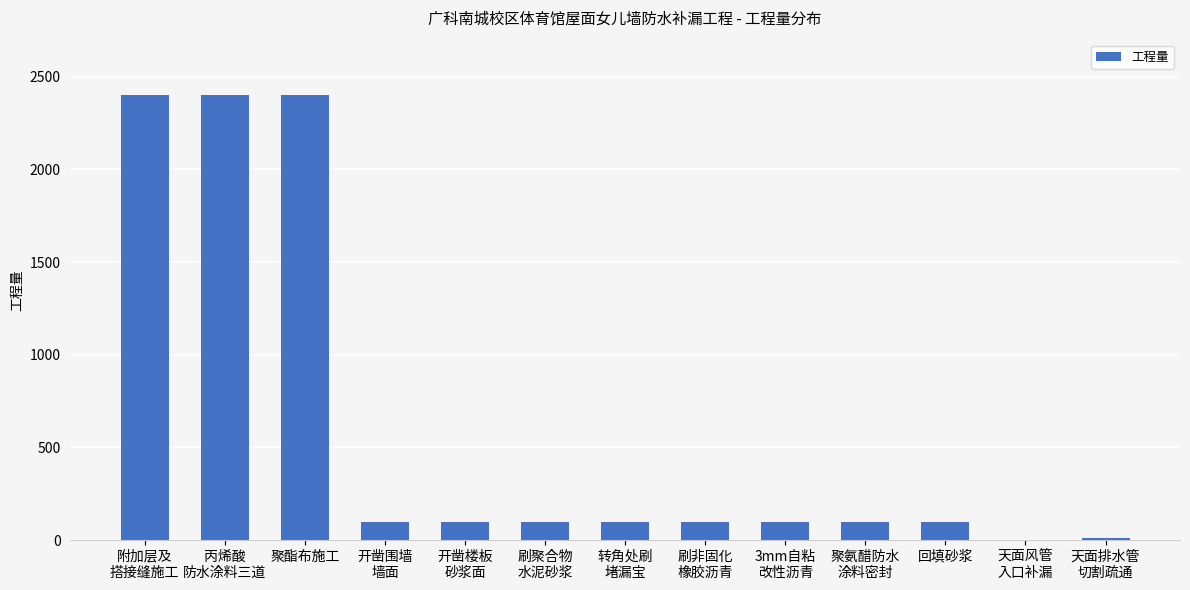

True or false: the data shows 100 at 回填砂浆.

True